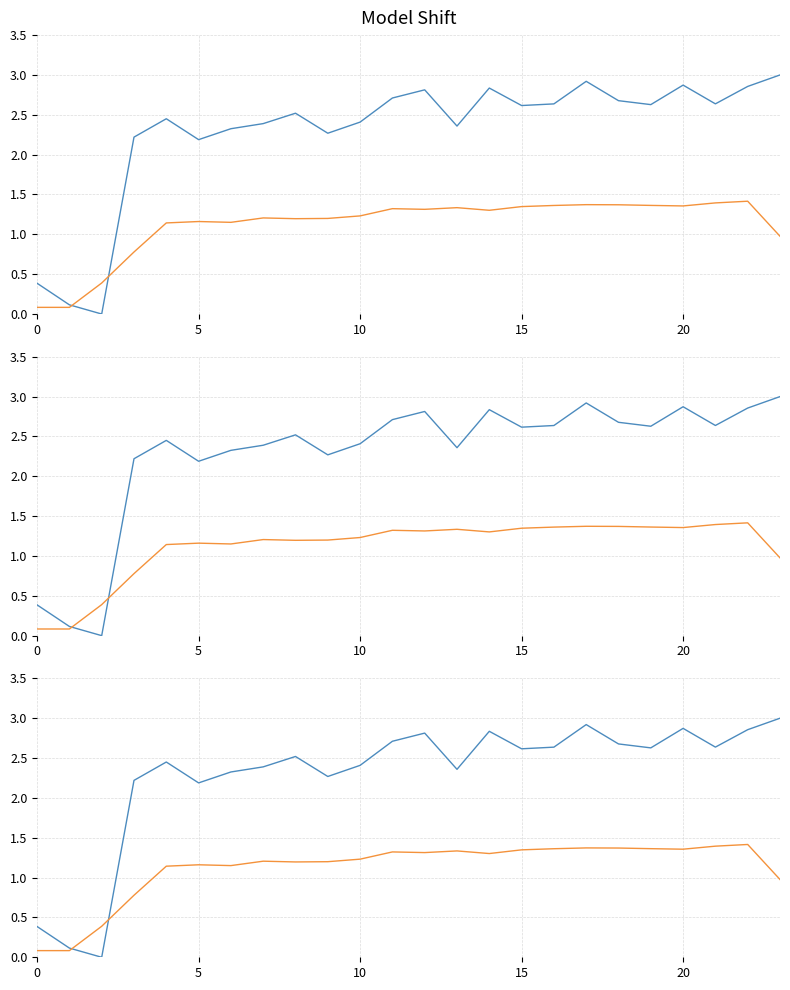

At which category does Series 2 reach its first local valley?

6